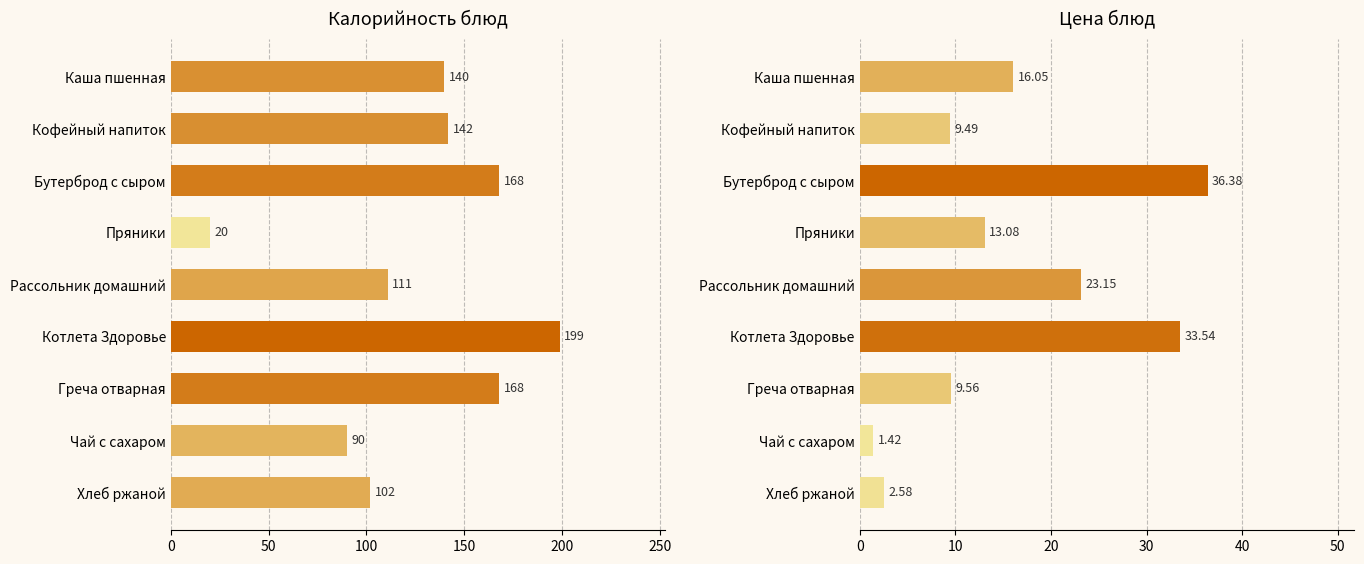

What is the difference between the second highest and second lowest values?

31.0